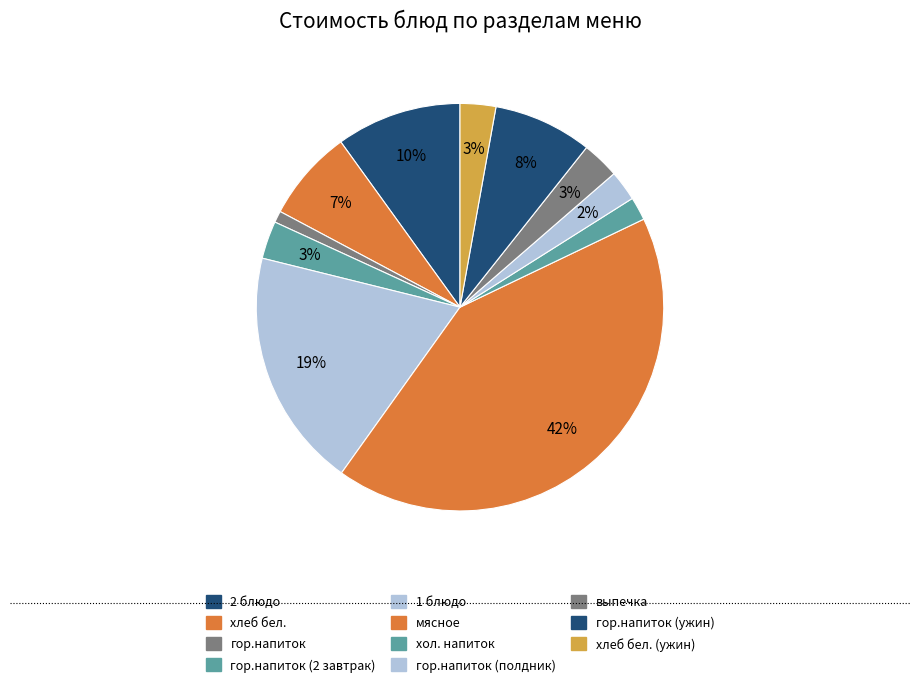

How many slices are in this pie chart?

11